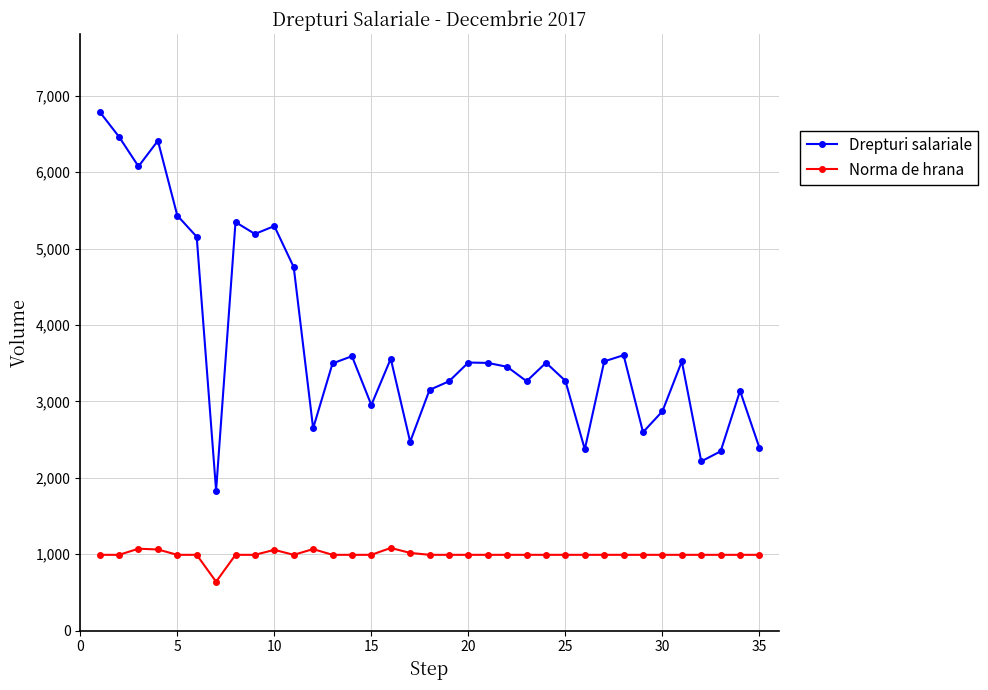

True or false: Drepturi salariale has more than 1 points higher than both neighbors.

True